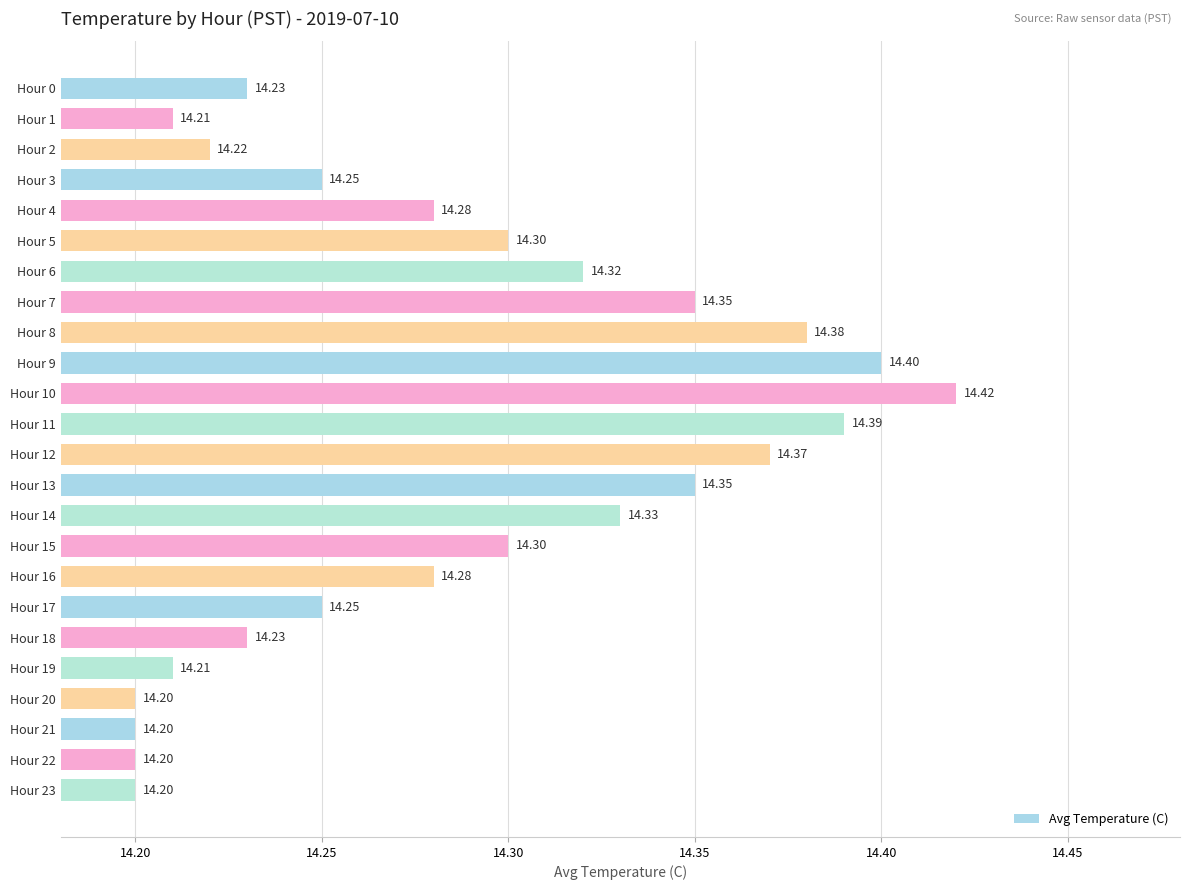

What is the change in value from Hour 3 to Hour 10?

+0.2